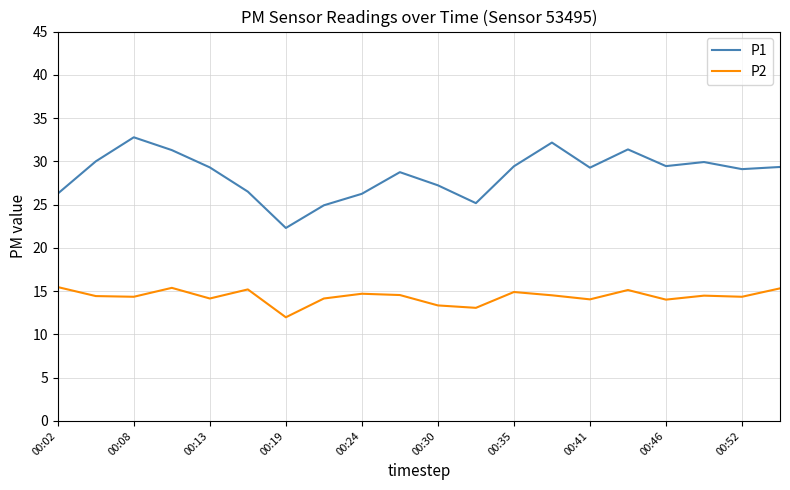

Which series has the widest spread of values?

P1